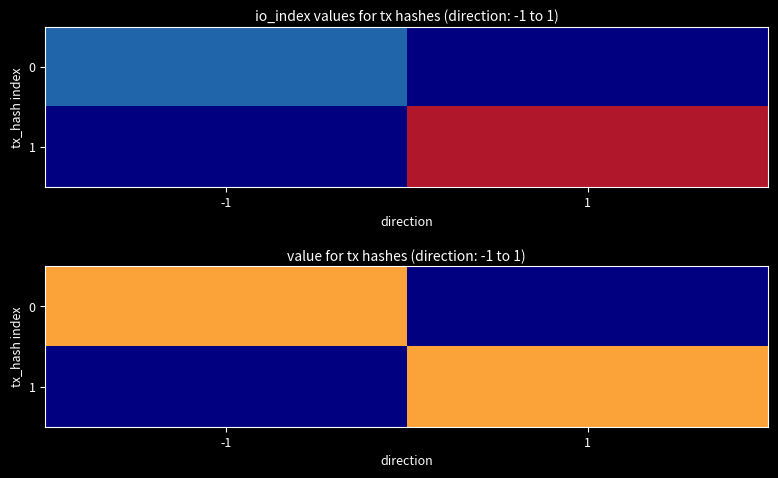

True or false: 0240636ae67993bcd4c87f5a6dd93f01bf84f86 has a value of 1 at 1.

True